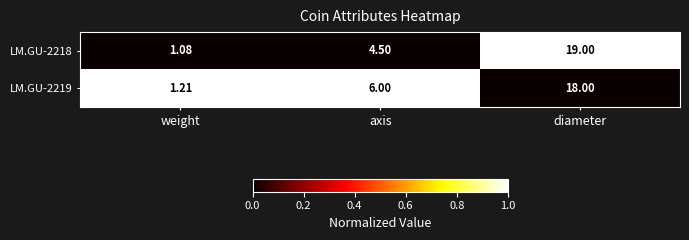

What is the spread (max minus min) of values at diameter?

1.0